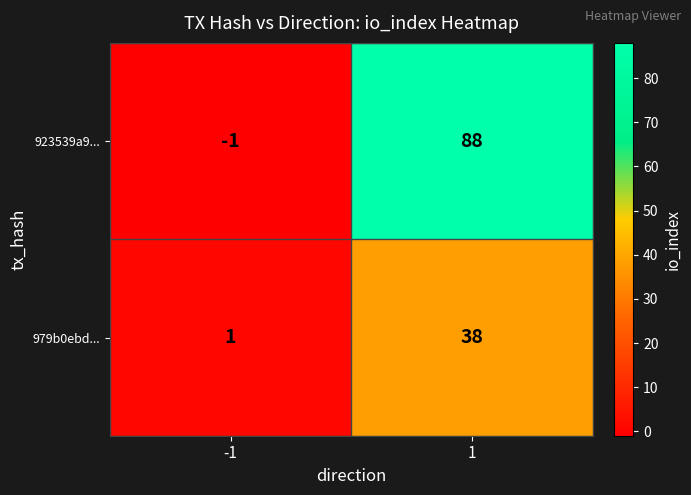

What is the sum of the 923539a9... values at 1 and -1?

87